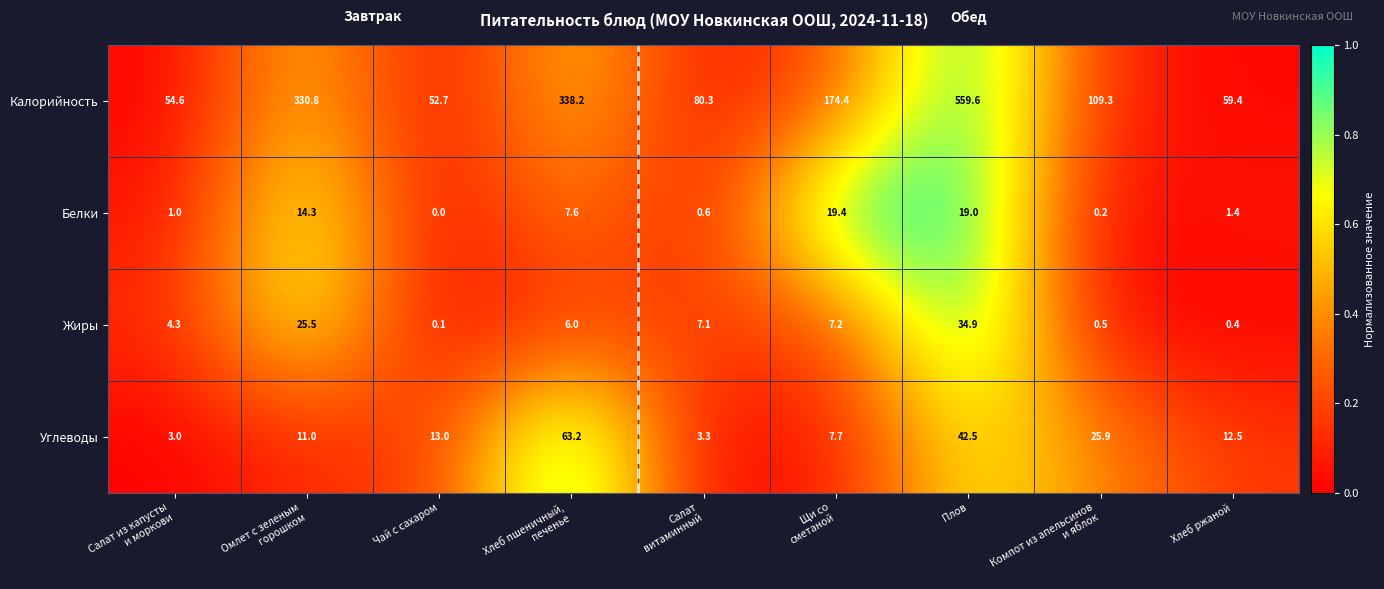

What is the total value across all series at Хлеб ржаной?

73.7